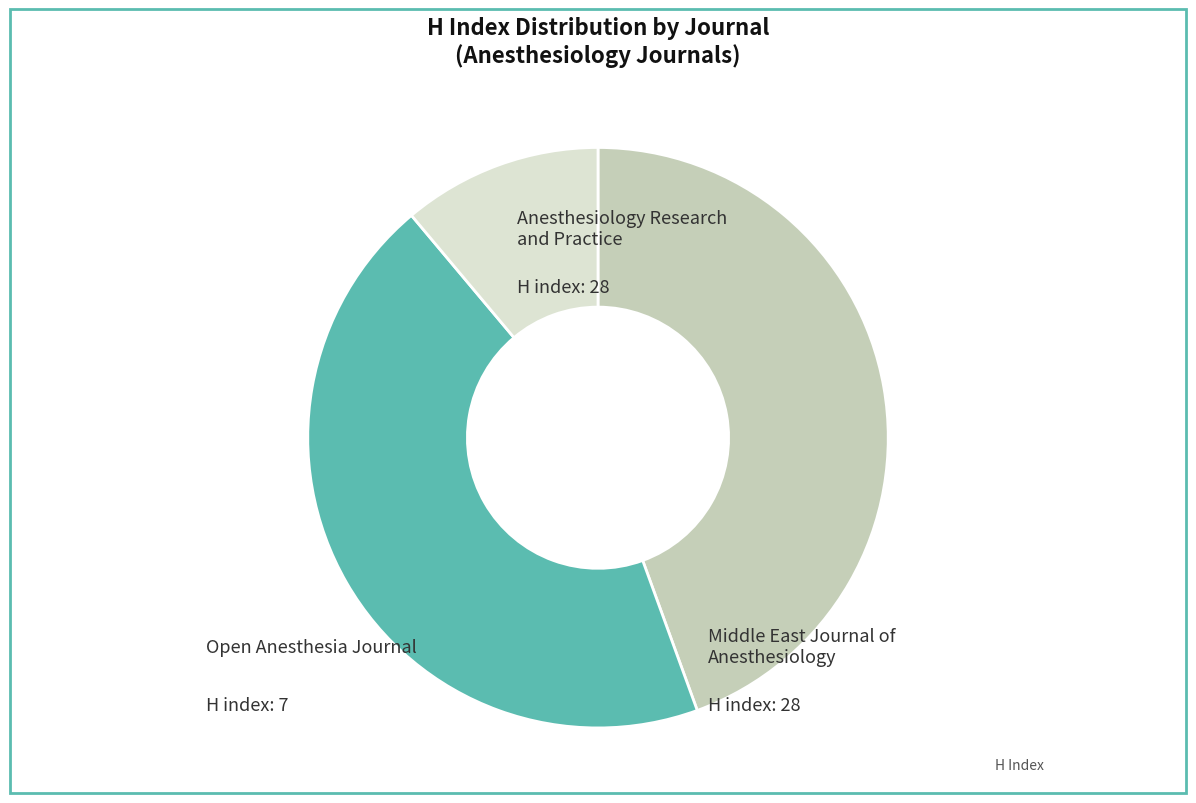

Is there a majority slice in this chart?

No